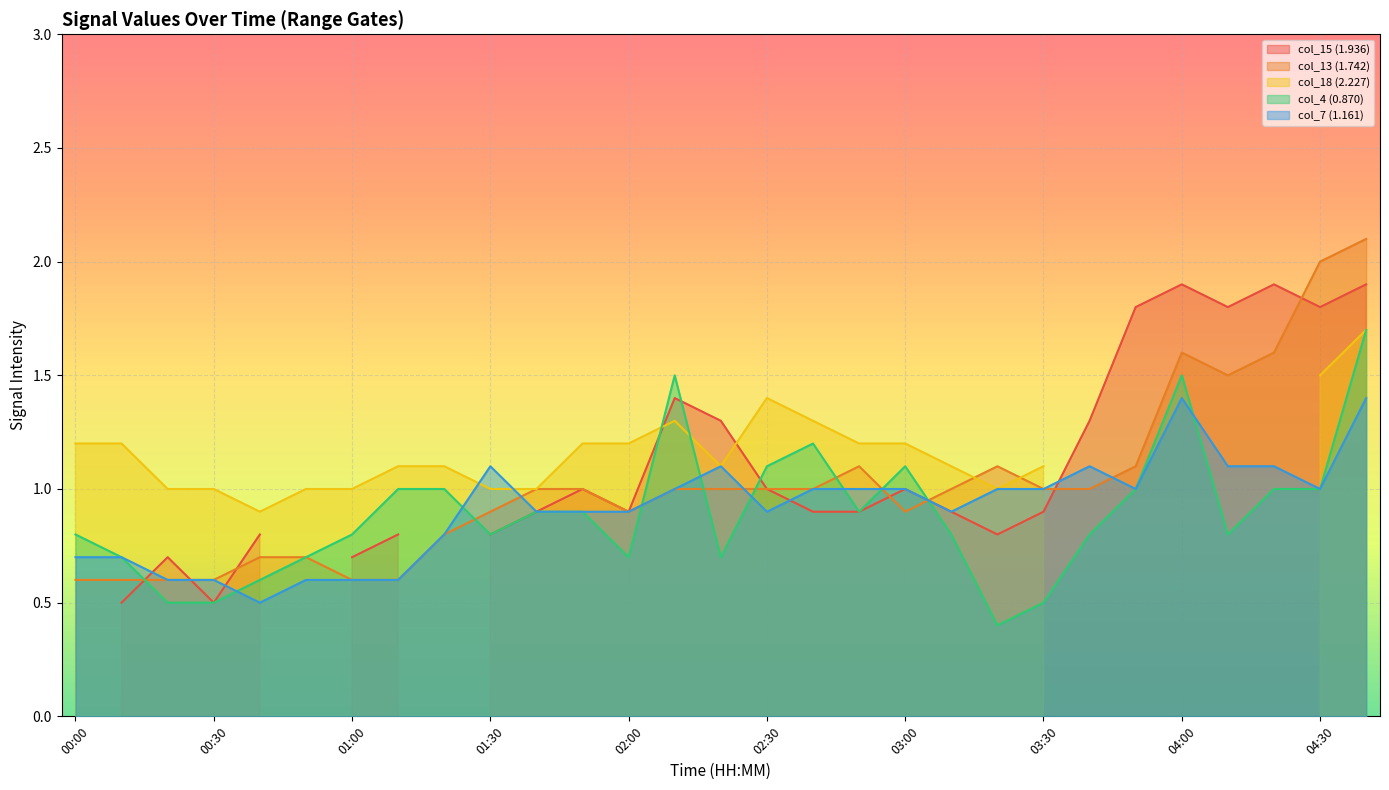

True or false: col_13 (1.742) has a value of 0.9 at 03:00.

True